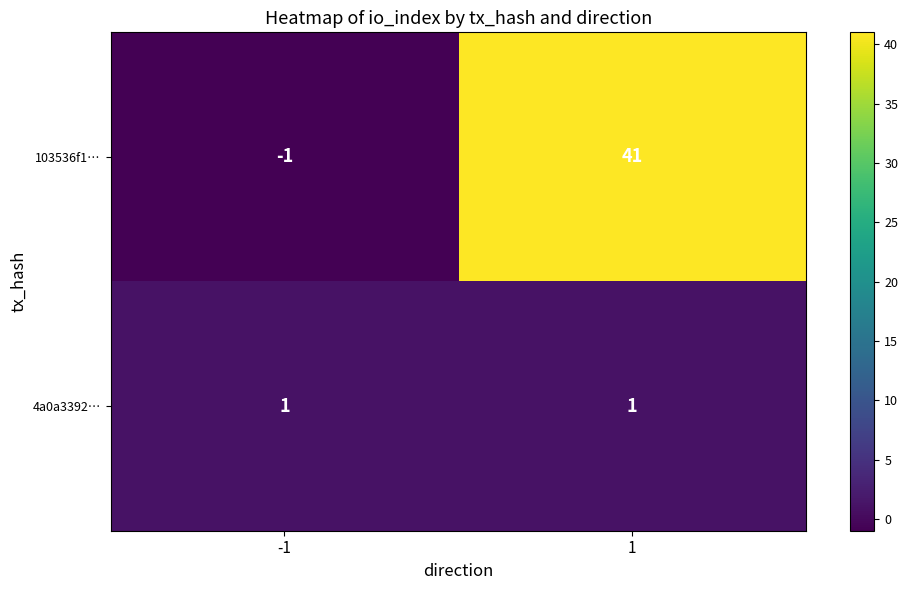

Which series changed the most between -1 and 1?

103536f1…